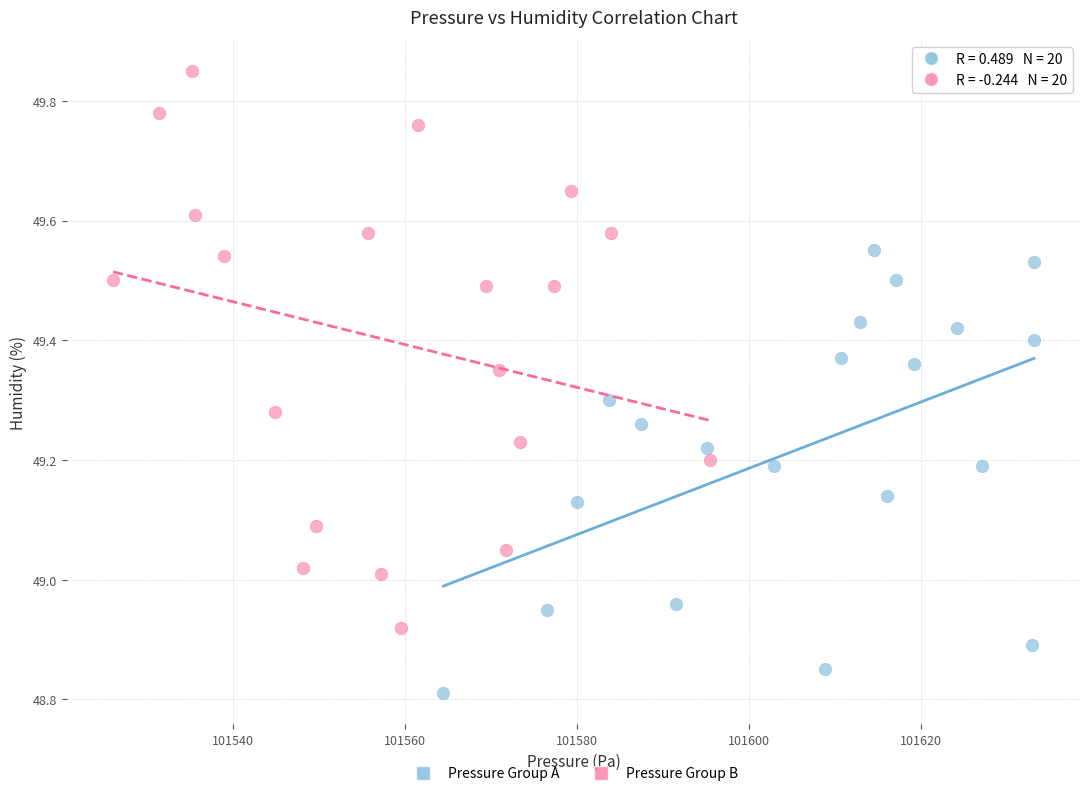

Which series contains the highest Y value?

Pressure Group B